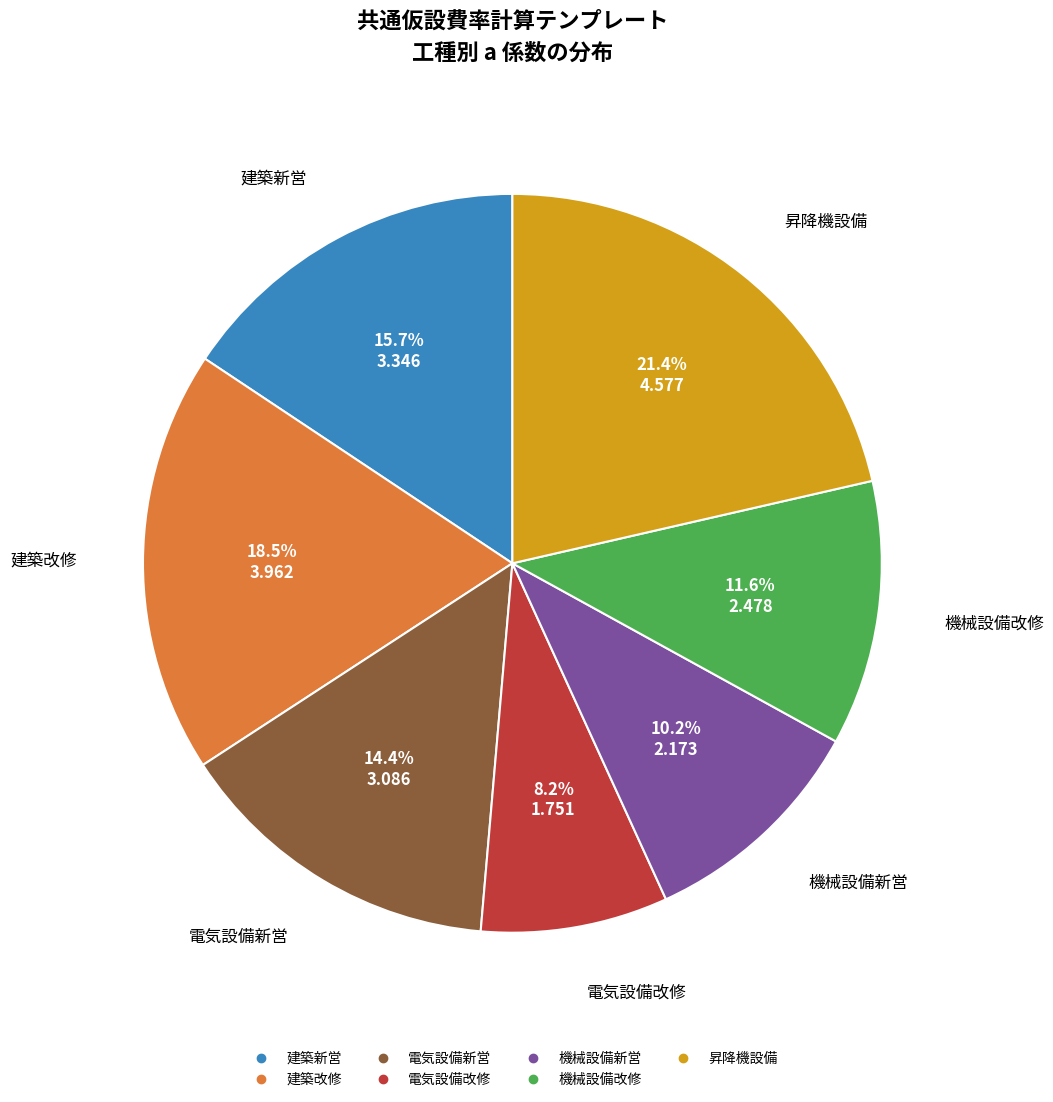

How many segments does this pie chart have?

7